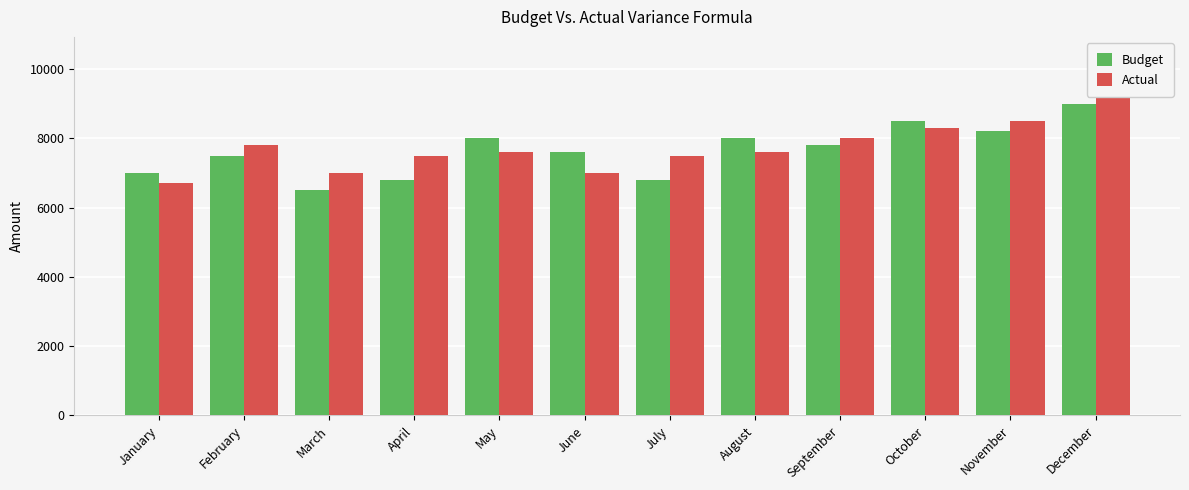

Reading left to right, extract all data points from this chart.

Budget: January=7000	February=7500	March=6500	April=6800	May=8000	June=7600	July=6800	August=8000	September=7800	October=8500	November=8200	December=9000
Actual: January=6700	February=7800	March=7000	April=7500	May=7600	June=7000	July=7500	August=7600	September=8000	October=8300	November=8500	December=9500